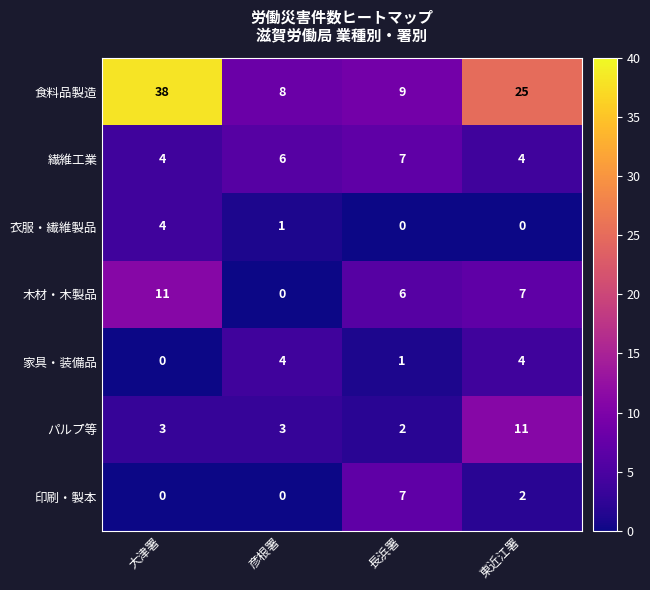

Rank the categories by 木材・木製品 value from highest to lowest.

大津署, 東近江署, 長浜署, 彦根署